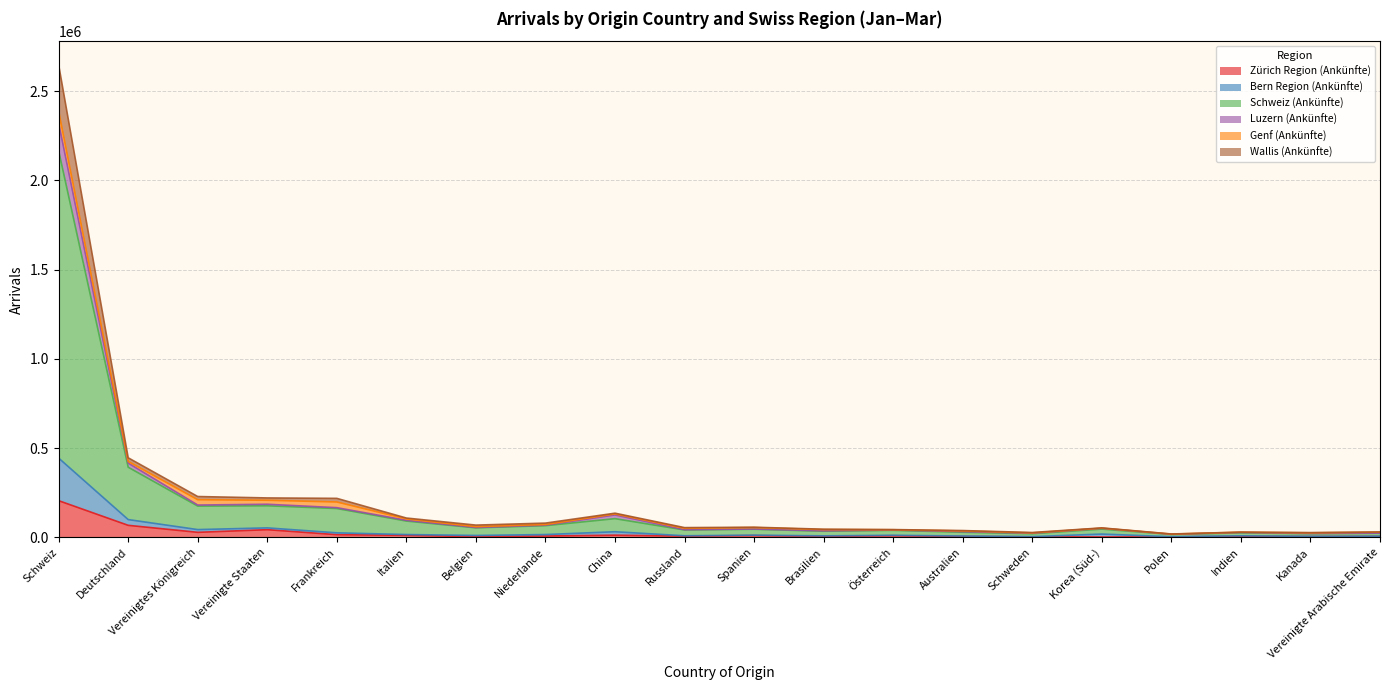

The value of Zürich Region (Ankünfte) at Schweiz is 366125. True or false?

False